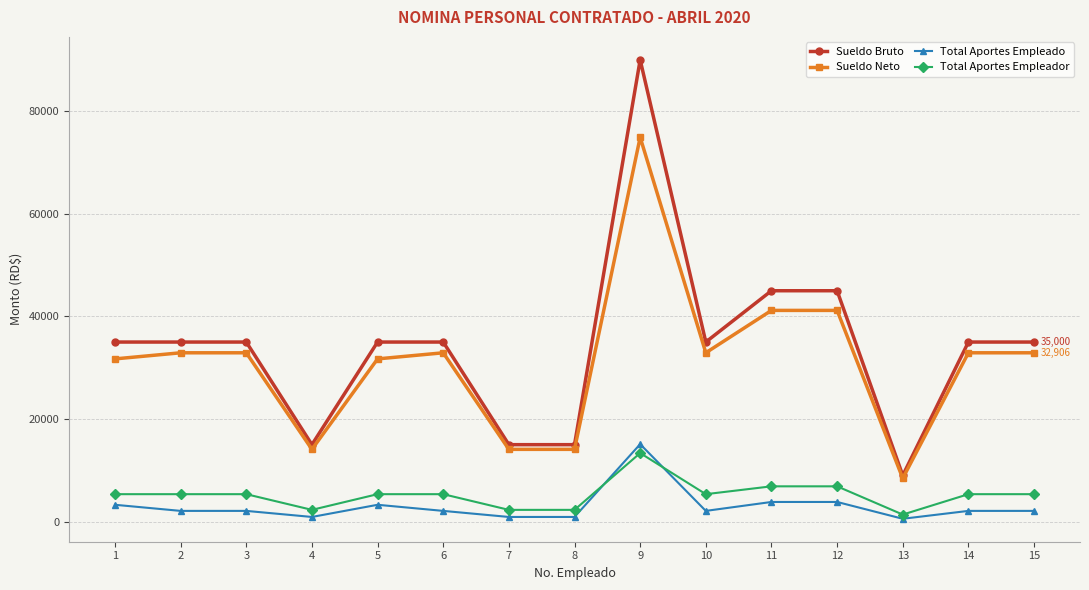

Which series has the largest range (max minus min)?

Sueldo Bruto